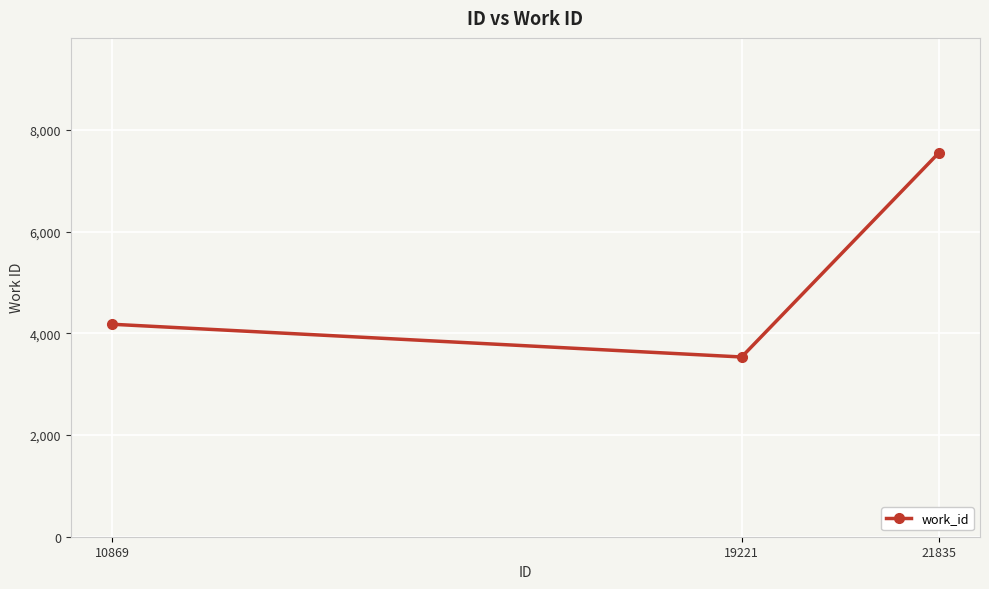

What is the smallest value displayed?

3535